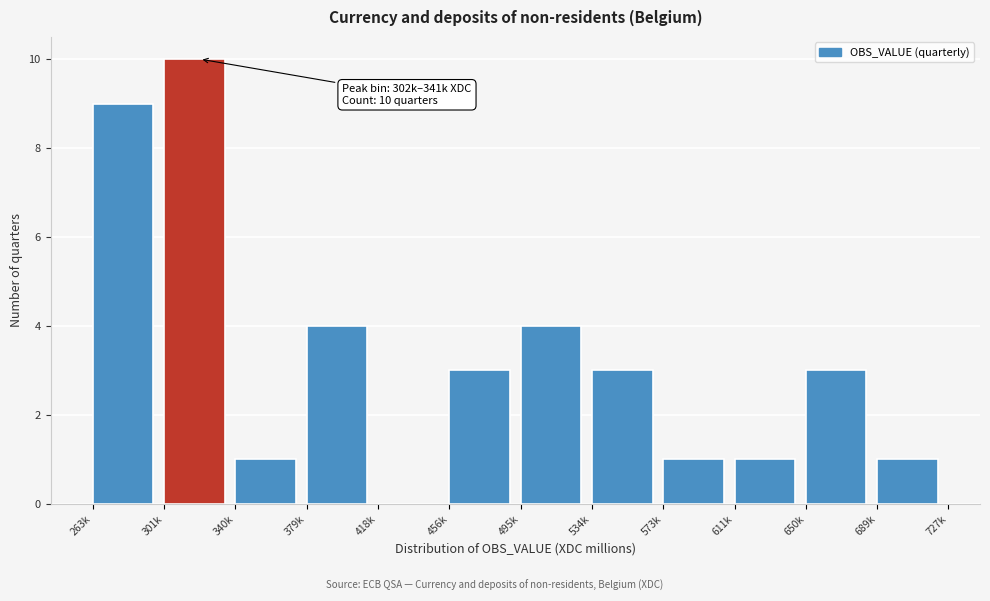

Reading left to right, extract all data points from this chart.

263k=9	301k=10	340k=1	379k=4	418k=0	456k=3	495k=4	534k=3	573k=1	611k=1	650k=3	689k=1